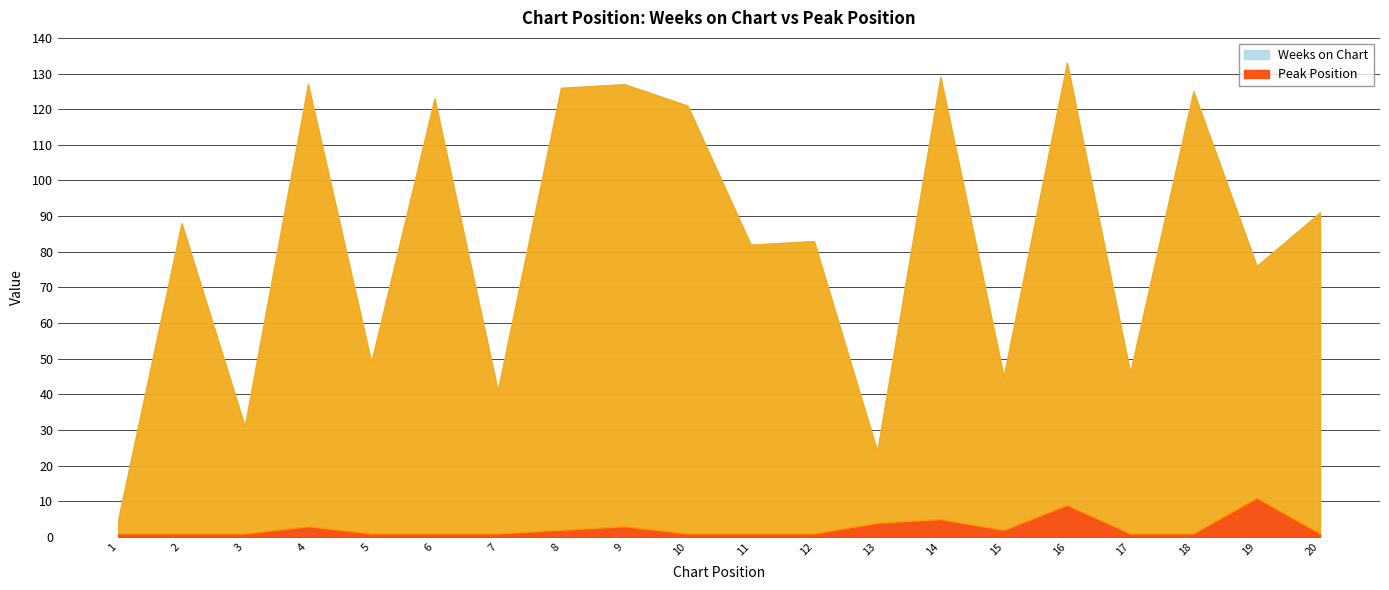

True or false: Peak Position and Weeks on Chart intersect in this chart.

False